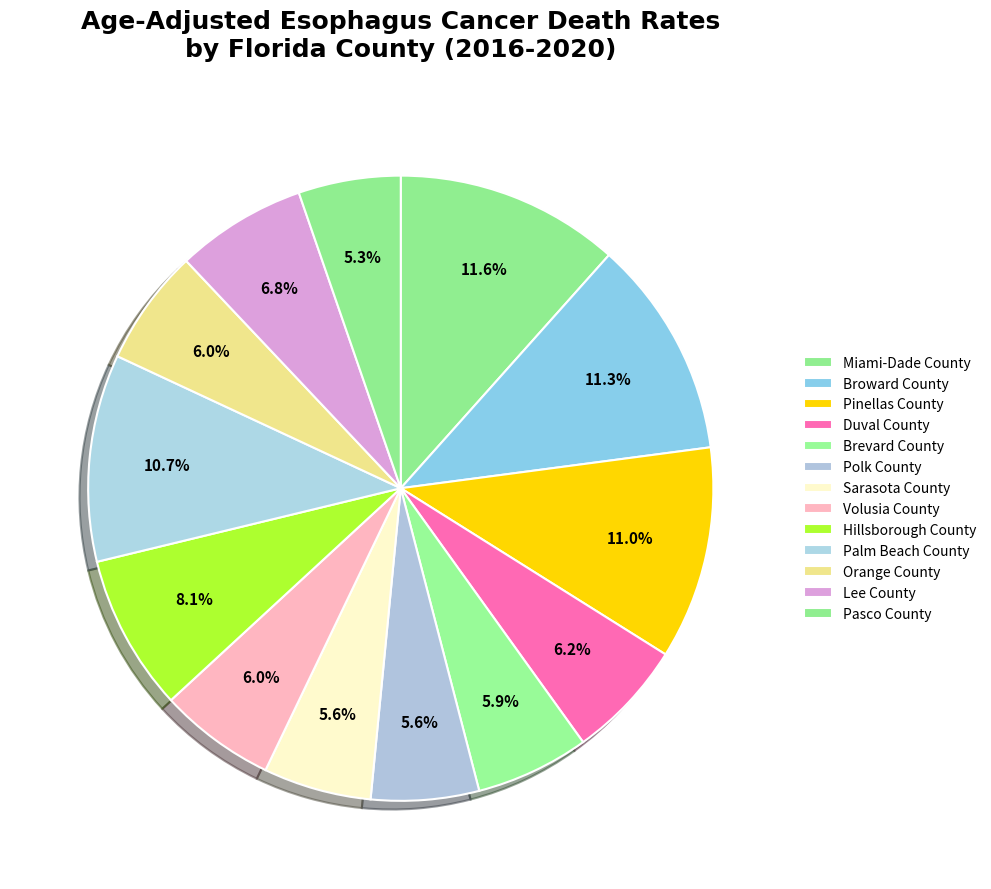

How many slices are in this pie chart?

13